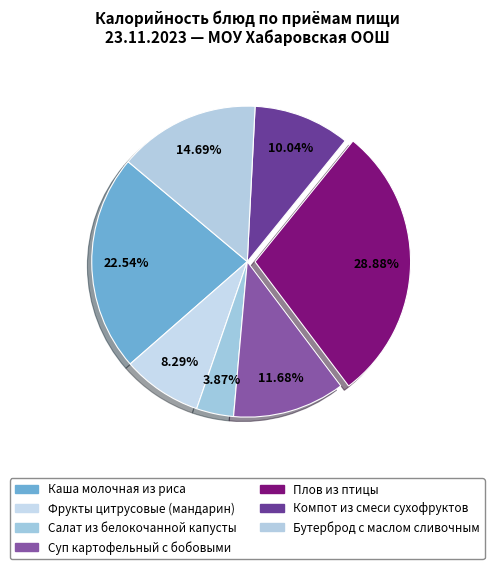

What portion of the pie excludes Каша молочная из риса?

77.5%